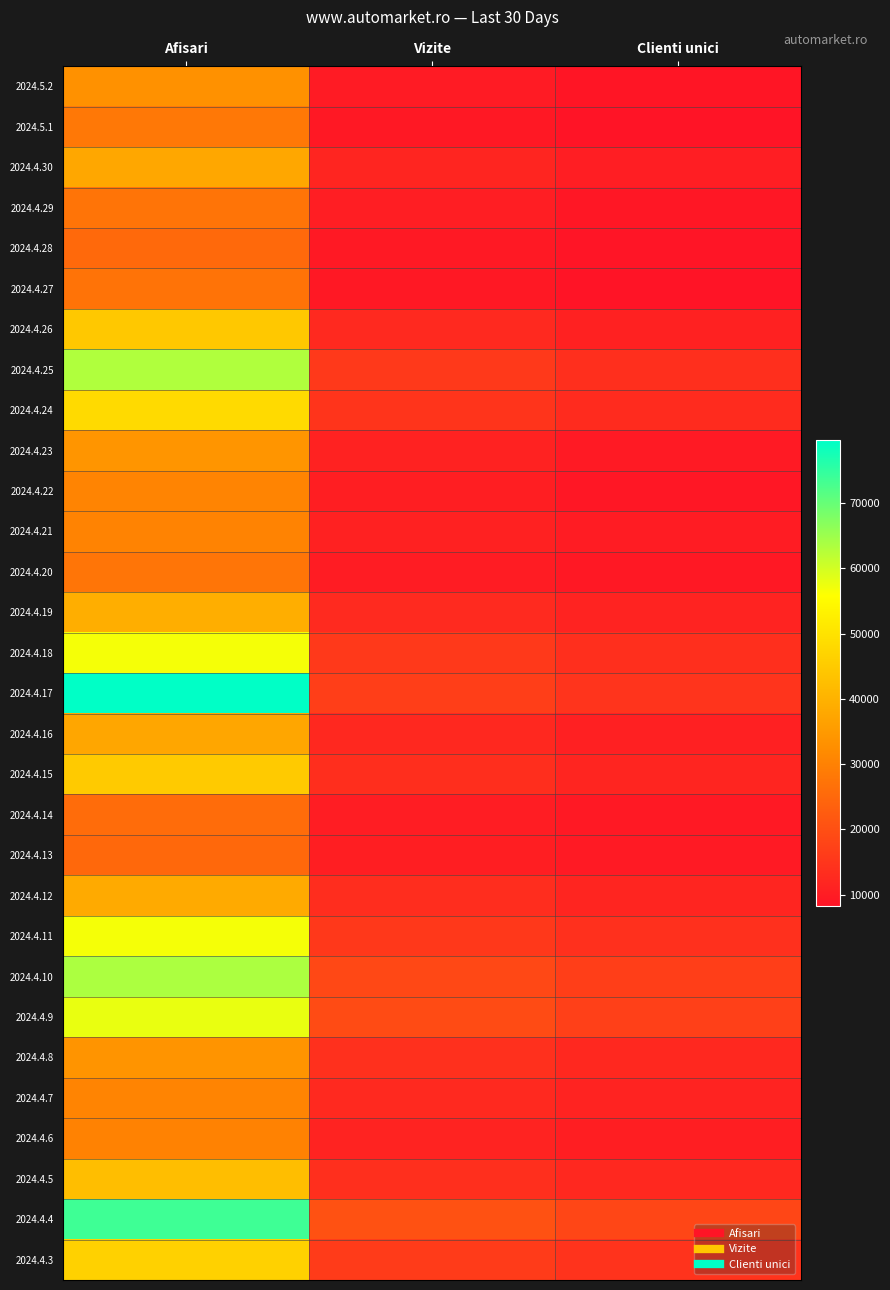

What is the difference between the highest and lowest values at Vizite?

11321